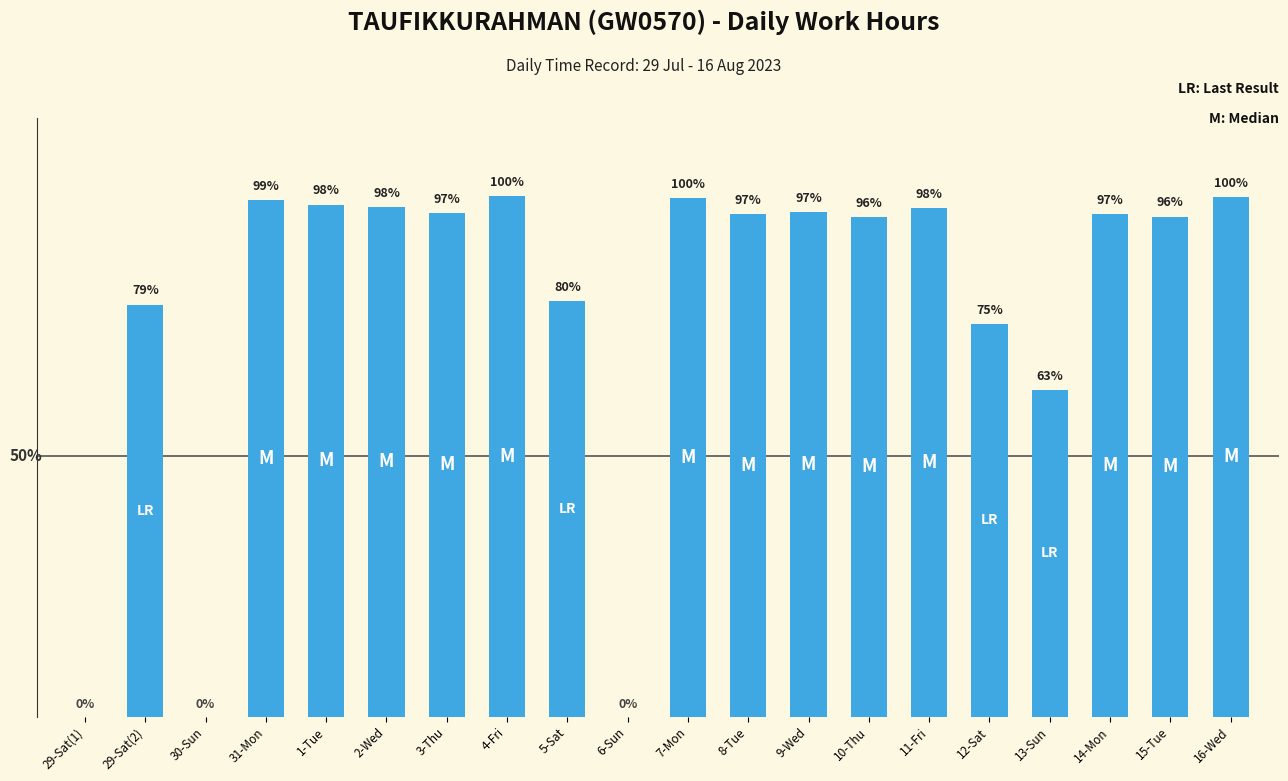

Reading left to right, what are all the values shown in this chart?

0.0	11.7	0.0	14.6	14.5	14.4	14.3	14.7	11.8	0.0	14.7	14.2	14.3	14.1	14.4	11.1	9.2	14.2	14.2	14.7